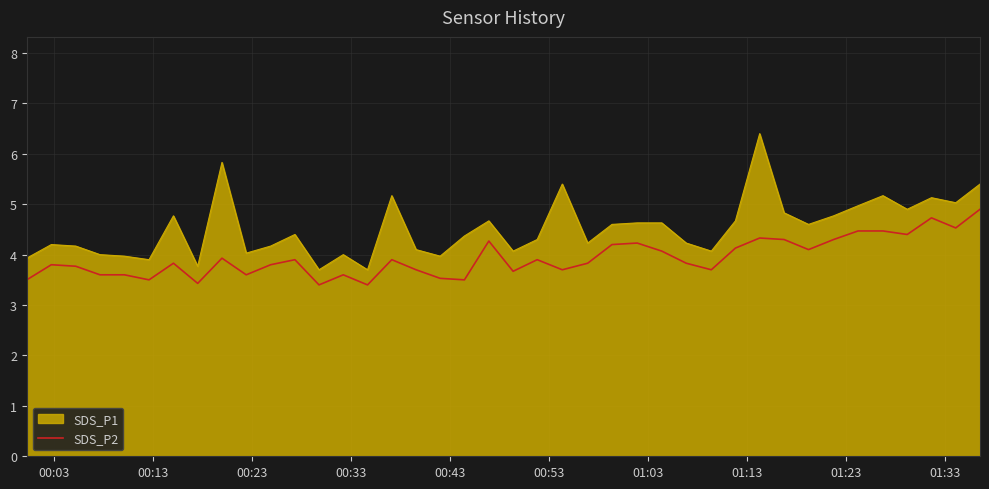

True or false: SDS_P2 and SDS_P1 cross at least once.

False